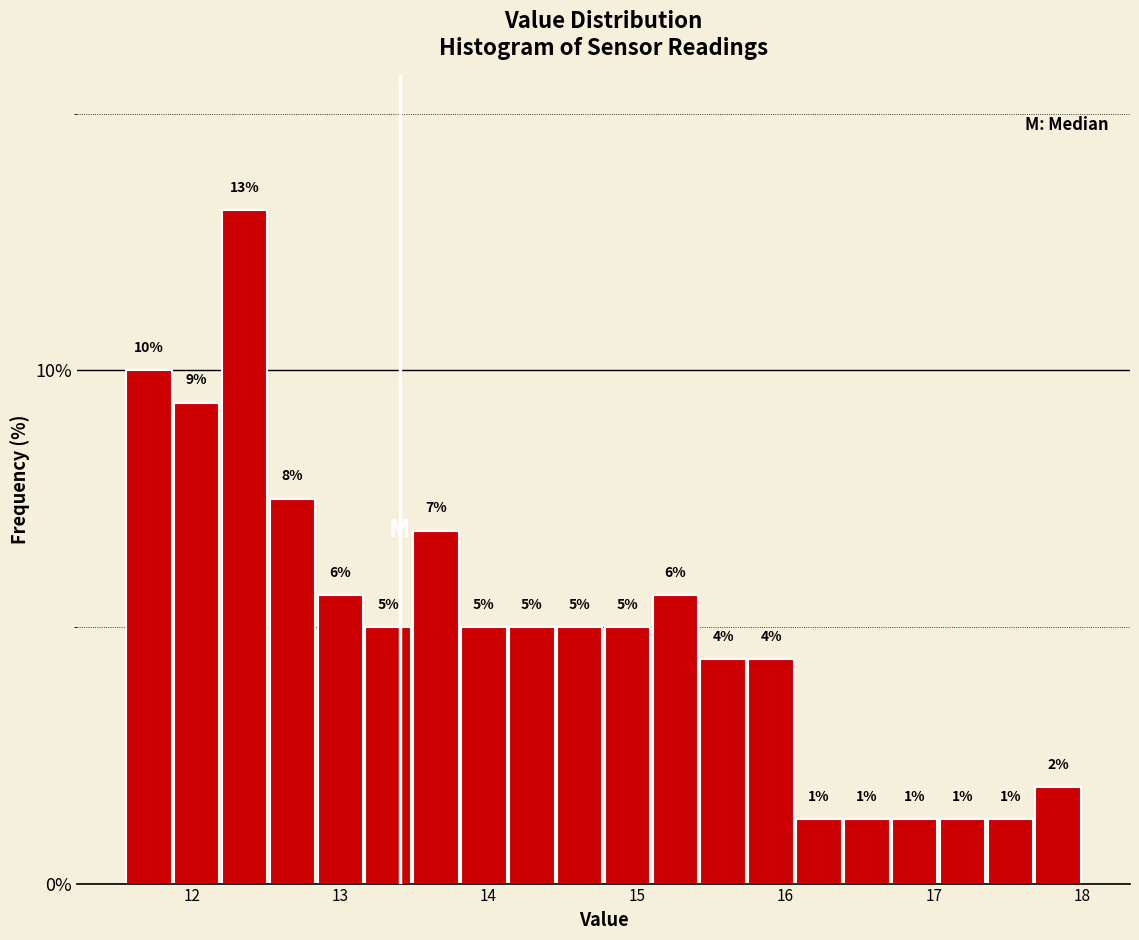

Read against the x-axis, roughly where is the centre of the tallest bar?

12.4